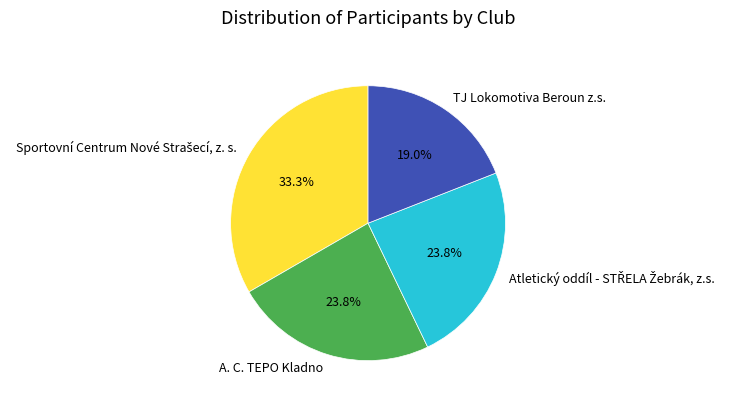

Combined, do A. C. TEPO Kladno and TJ Lokomotiva Beroun z.s. account for over 50%?

No